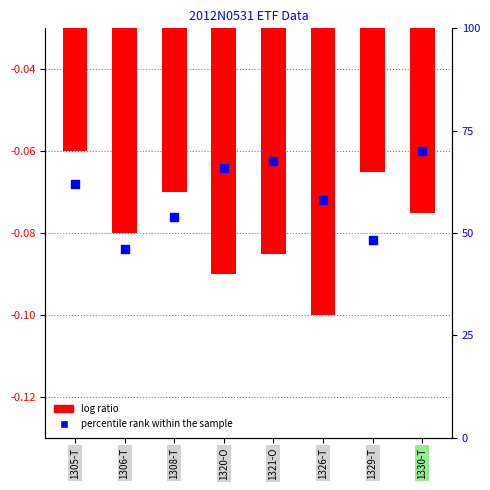

What is the total value across all series at 1321-O?

-0.1